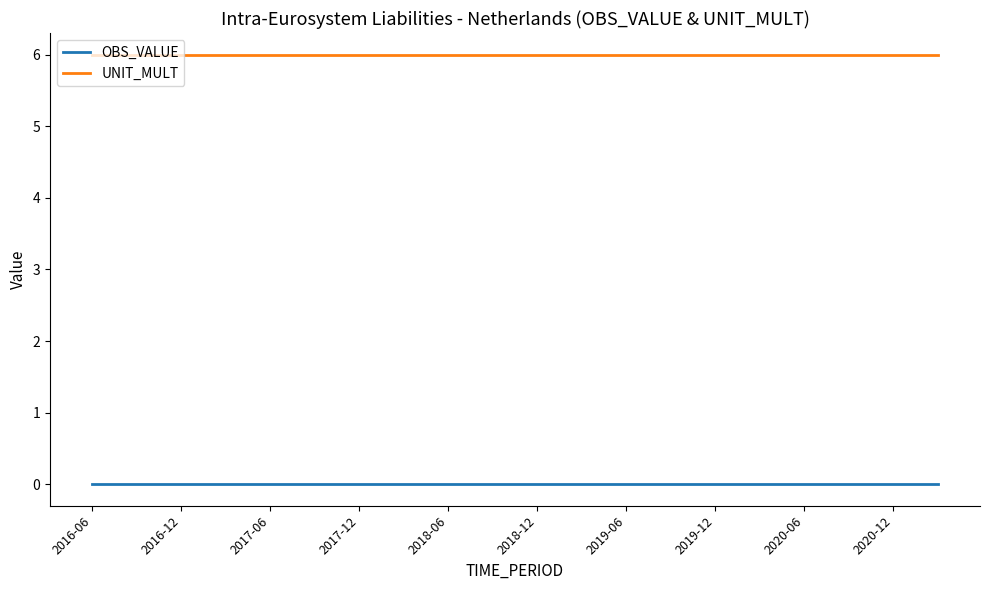

Reading right to left, transcribe all the data shown in this chart.

OBS_VALUE: 0	0	0	0	0	0	0	0	0	0	0	0	0	0	0	0	0	0	0	0
UNIT_MULT: 6	6	6	6	6	6	6	6	6	6	6	6	6	6	6	6	6	6	6	6